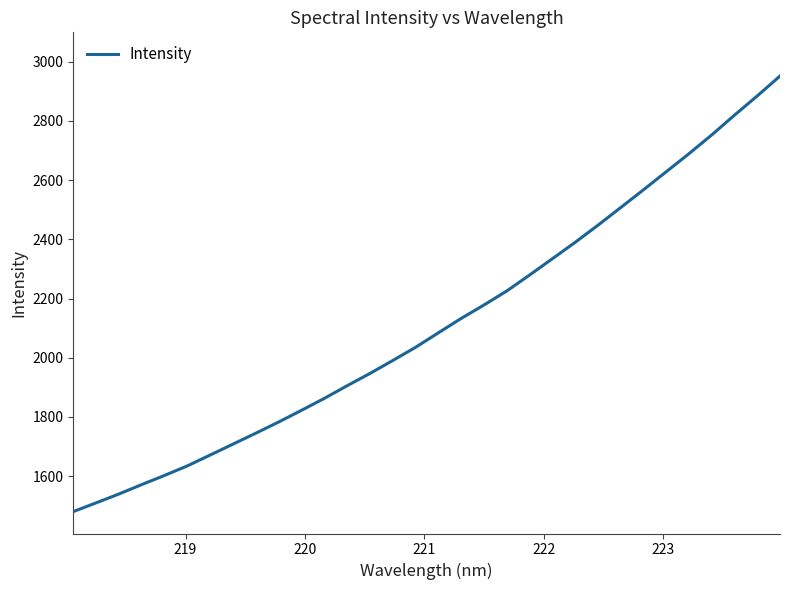

What is the difference between the maximum and minimum values?

1471.2